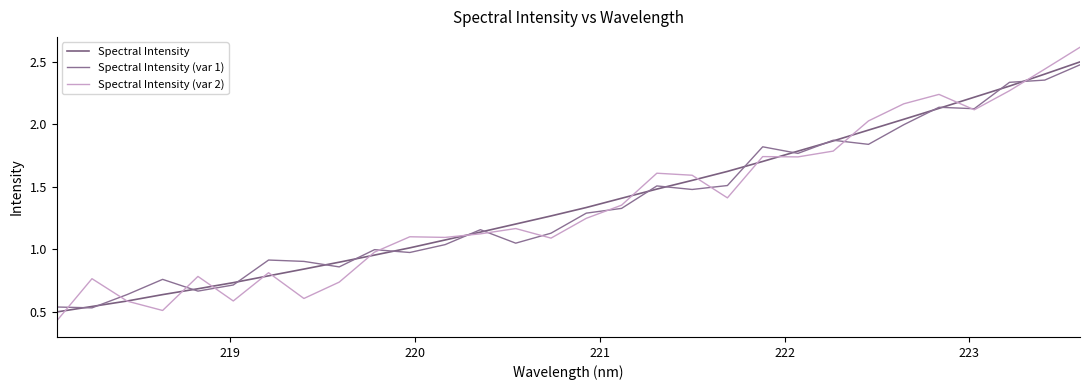

How many lines are shown in the chart?

3